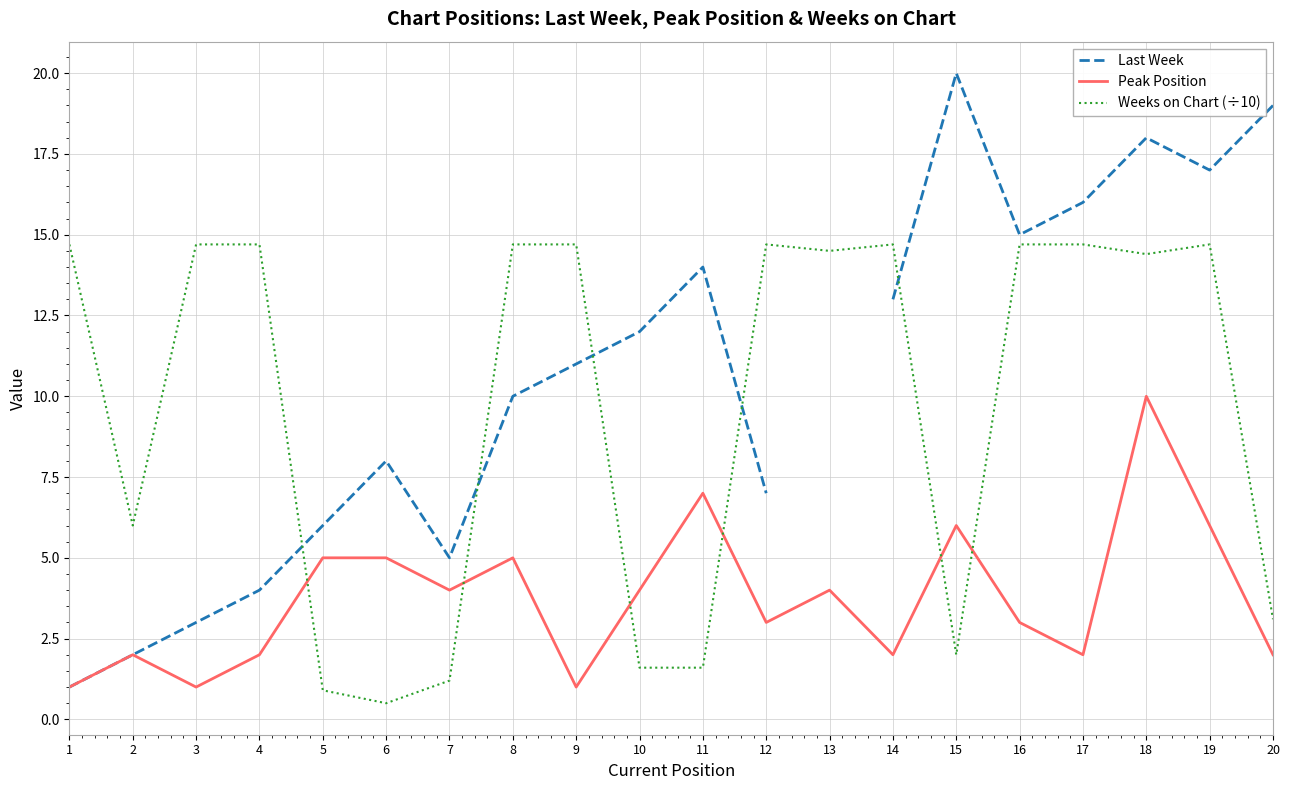

What is the sum of the Weeks on Chart (÷10) values at 3 and 6?

15.2